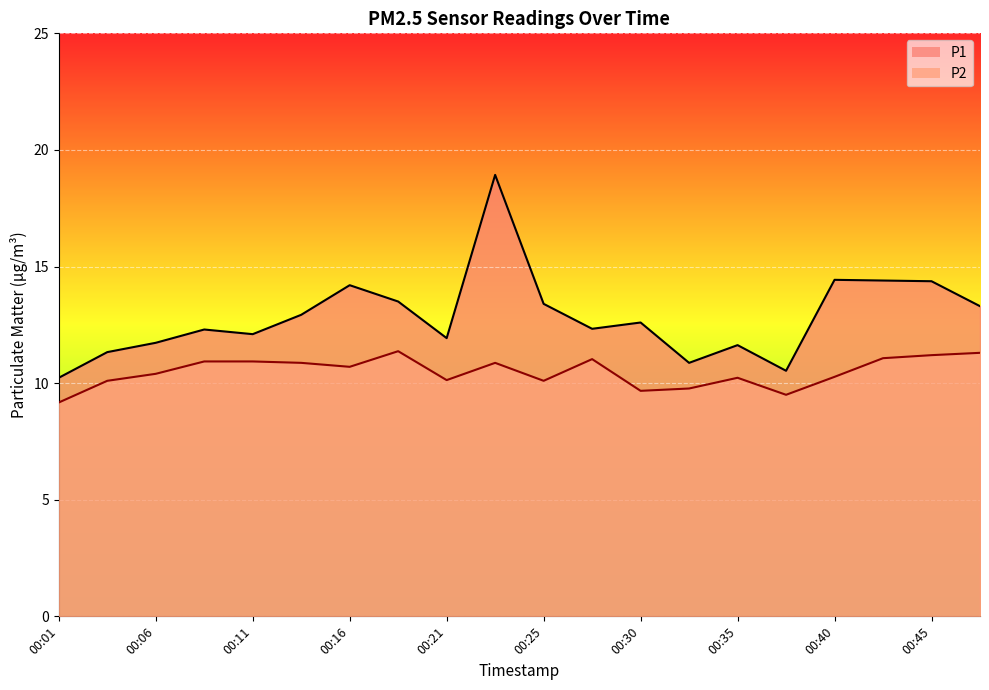

Reading right to left, extract all data points from this chart.

P1: 00:48=13.3	00:45=14.4	00:43=14.4	00:40=14.4	00:38=10.5	00:35=11.6	00:33=10.9	00:30=12.6	00:28=12.3	00:25=13.4	00:23=18.9	00:21=11.9	00:18=13.5	00:16=14.2	00:13=12.9	00:11=12.1	00:08=12.3	00:06=11.7	00:03=11.3	00:01=10.2
P2: 00:48=11.3	00:45=11.2	00:43=11.1	00:40=10.3	00:38=9.5	00:35=10.2	00:33=9.8	00:30=9.7	00:28=11.0	00:25=10.1	00:23=10.9	00:21=10.1	00:18=11.4	00:16=10.7	00:13=10.9	00:11=10.9	00:08=10.9	00:06=10.4	00:03=10.1	00:01=9.2